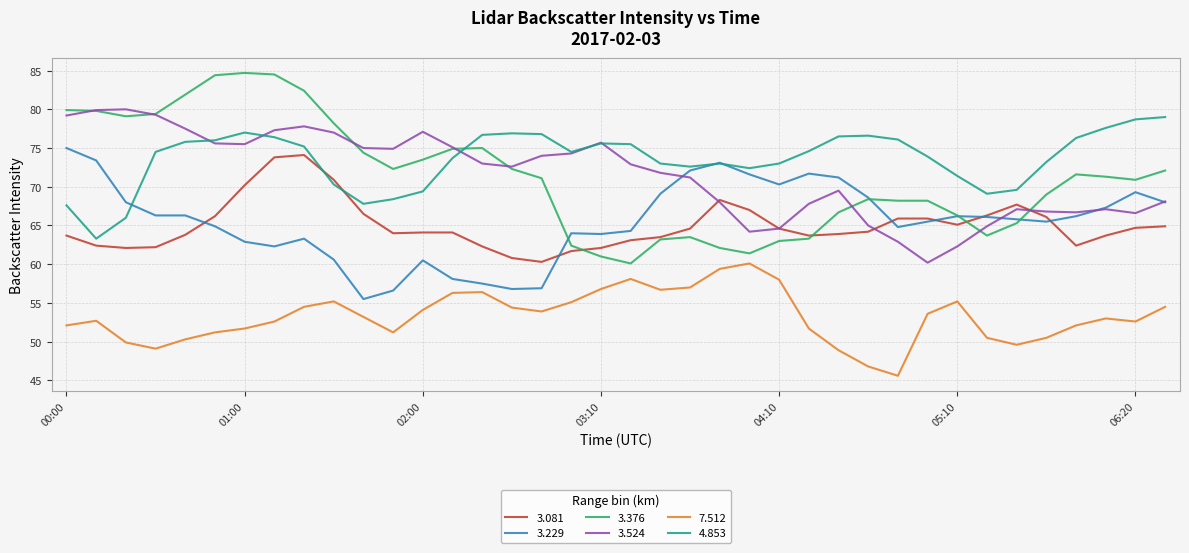

What is the minimum value shown in the chart?

45.6